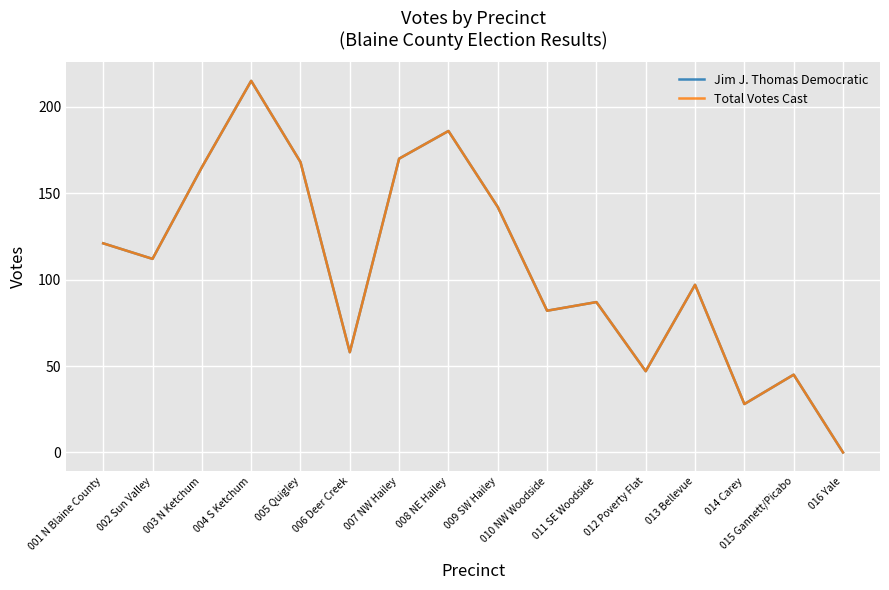

Is it true that Total Votes Cast equals 97 at 013 Bellevue?

True